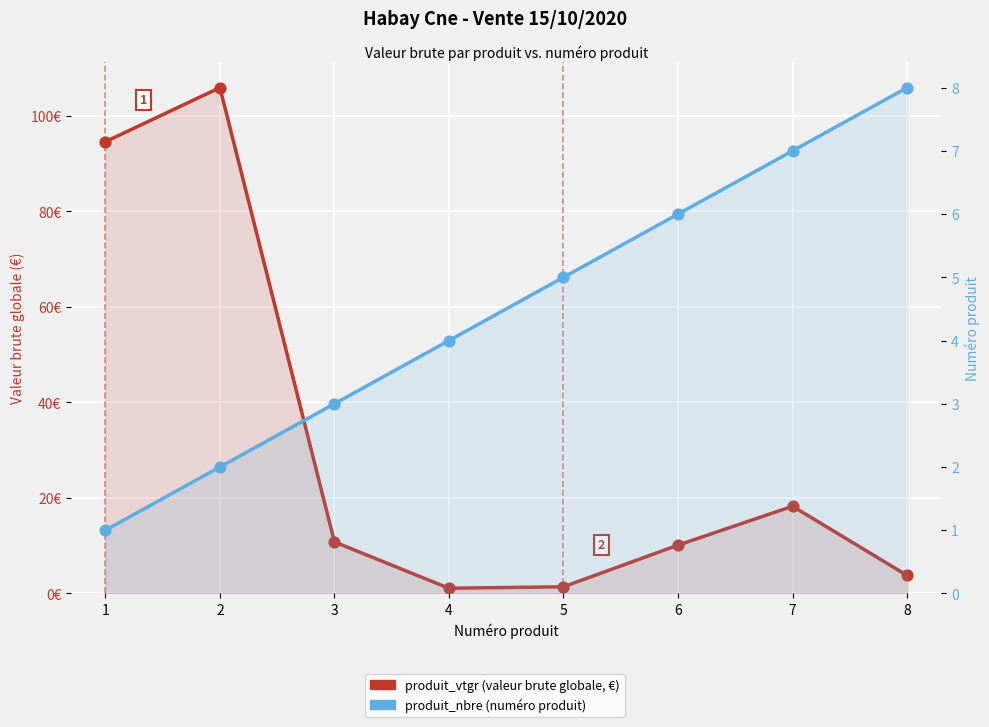

What is the total value across all series at 3?

13.8